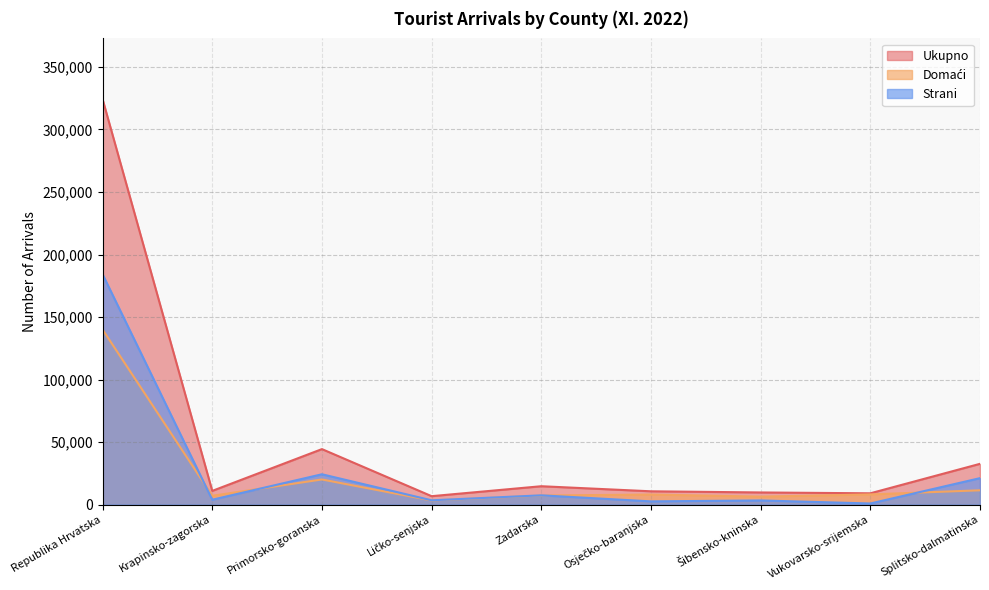

The Domaći series shows 10085 at Šibensko-kninska. True or false?

False